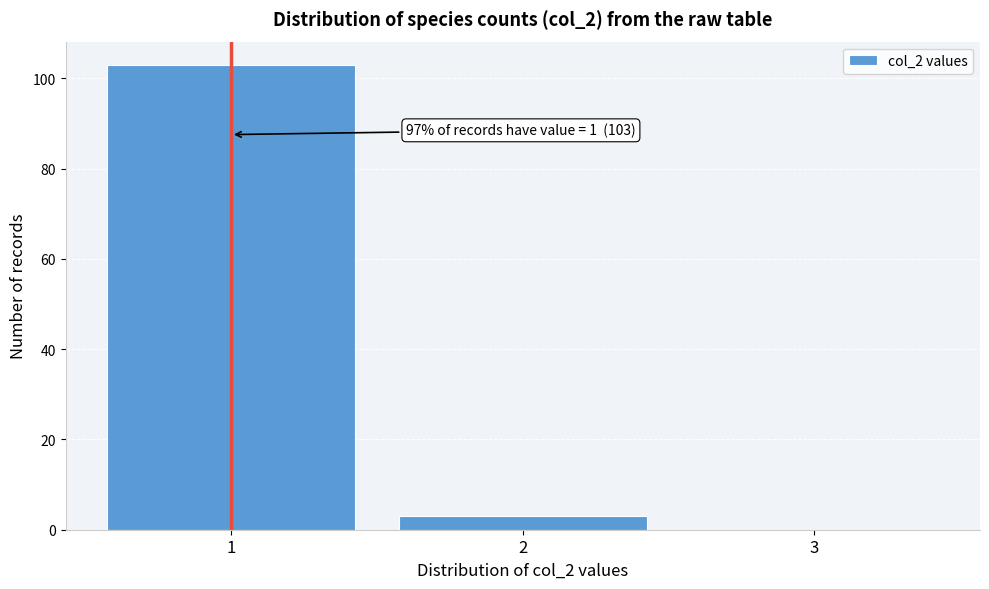

Reading right to left, list all the values displayed in this chart.

3=0	2=3	1=103